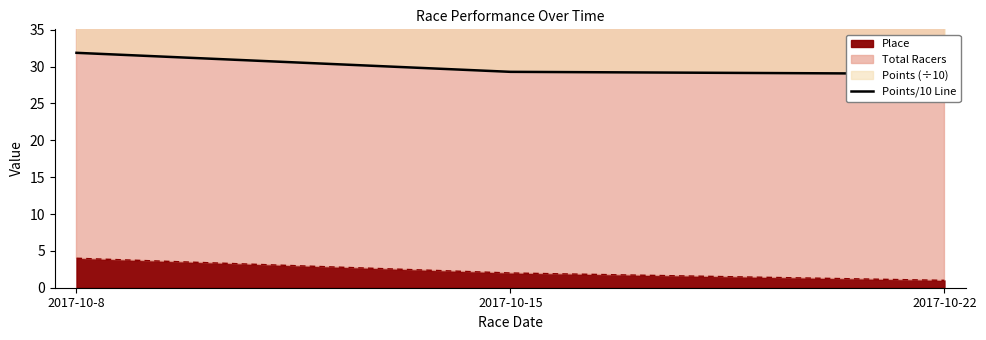

Reading right to left, list all the values displayed in this chart.

29.0	29.3	31.9